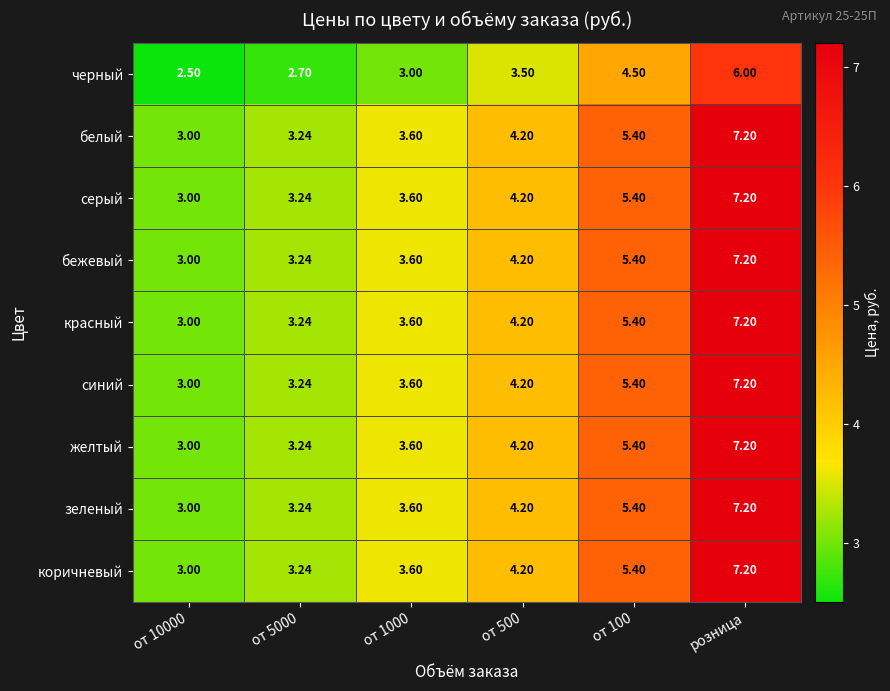

At which category is the sum across all series the highest?

розница